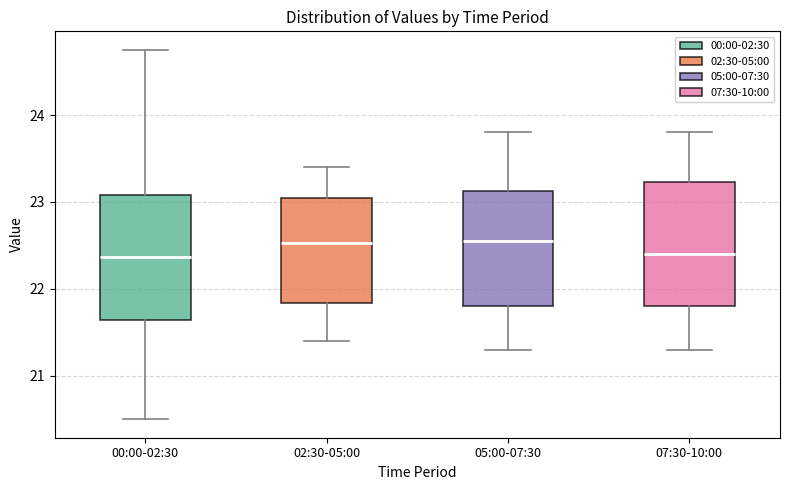

Where does the lower whisker of the box for 00:00-02:30 end on the y-axis? The values are not printed on the chart, so give them approximately, as read against the axis.

20.5